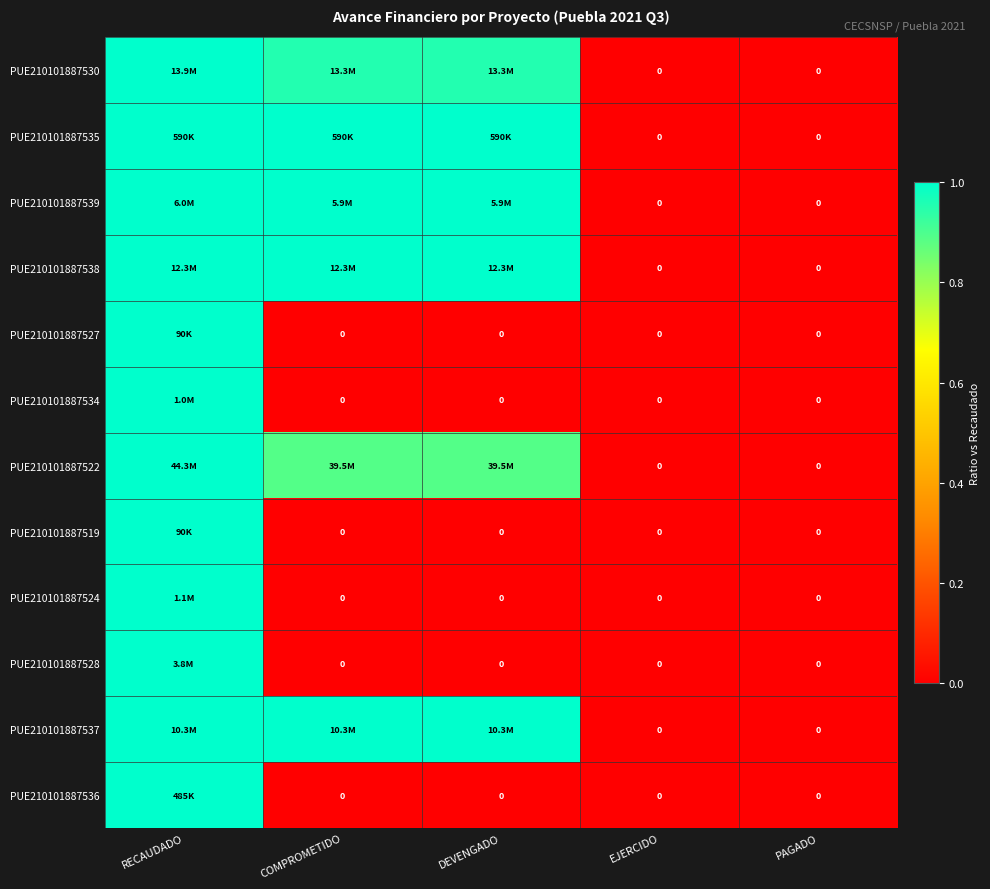

Is it true that PUE210101887534 equals 0.6 at COMPROMETIDO?

False